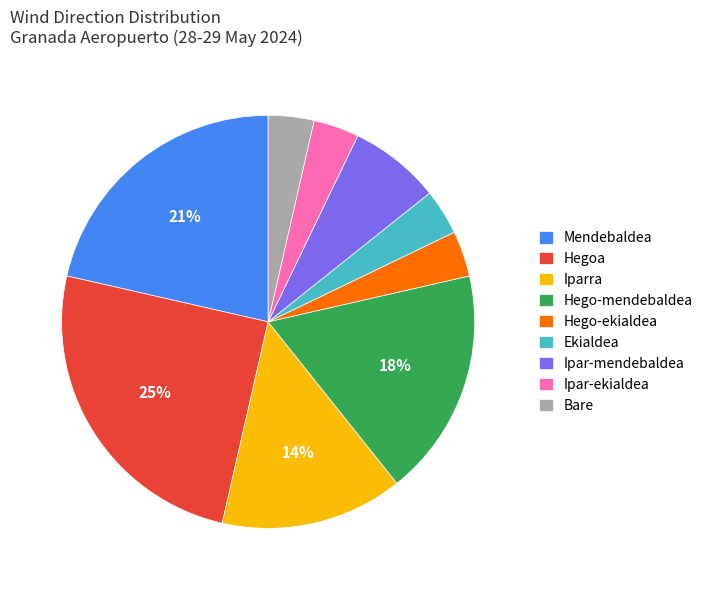

Which slice is the largest?

Hegoa